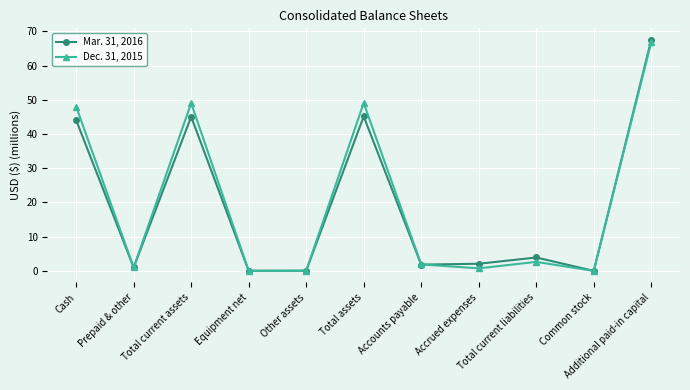

List the series in order of their peak value, highest first.

Mar. 31, 2016, Dec. 31, 2015